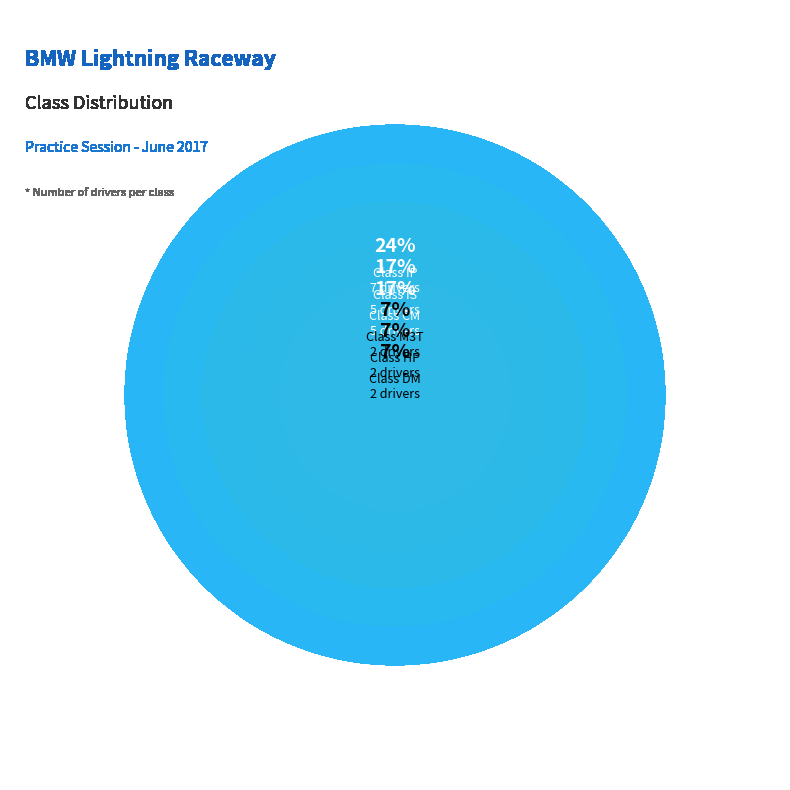

Which has a higher value, IP or HP?

IP